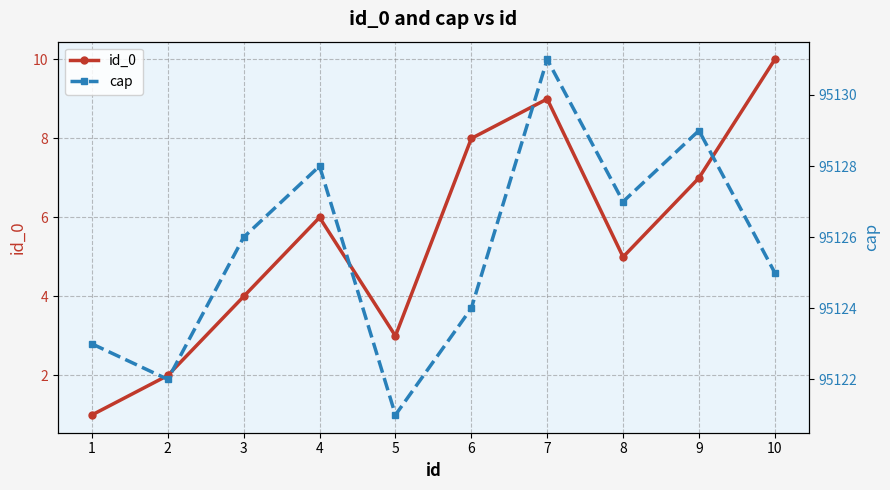

Rank the series by their maximum value, from highest to lowest.

cap, id_0